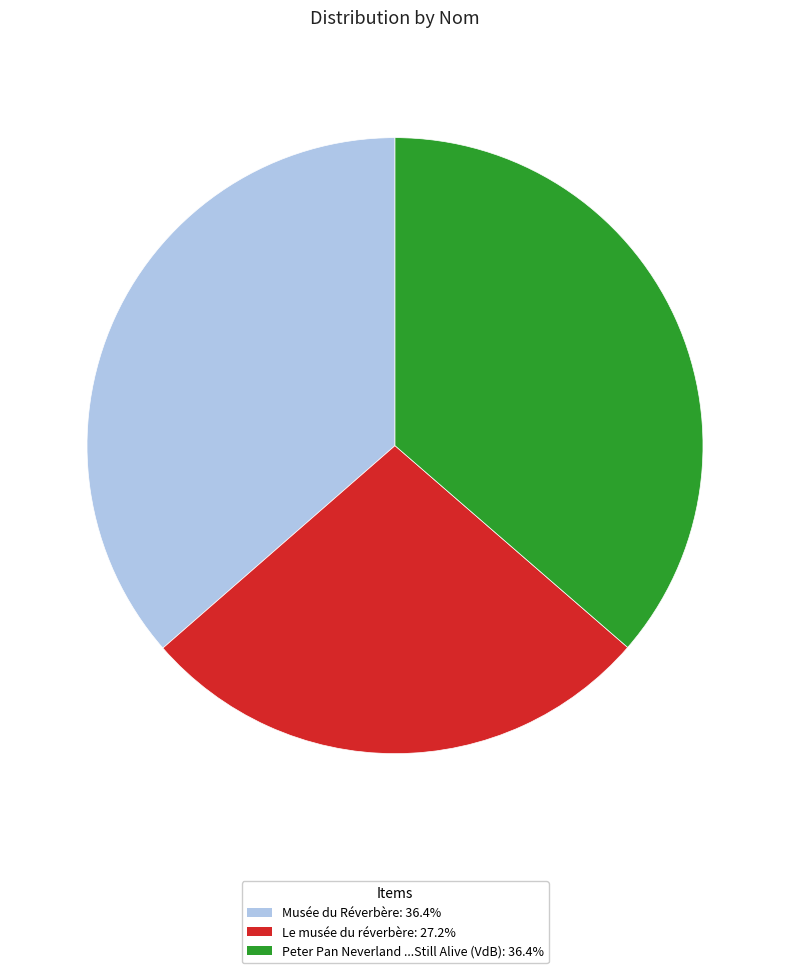

Is it true that Peter Pan Neverland ...Still Alive (VdB) is 36% of the pie?

True